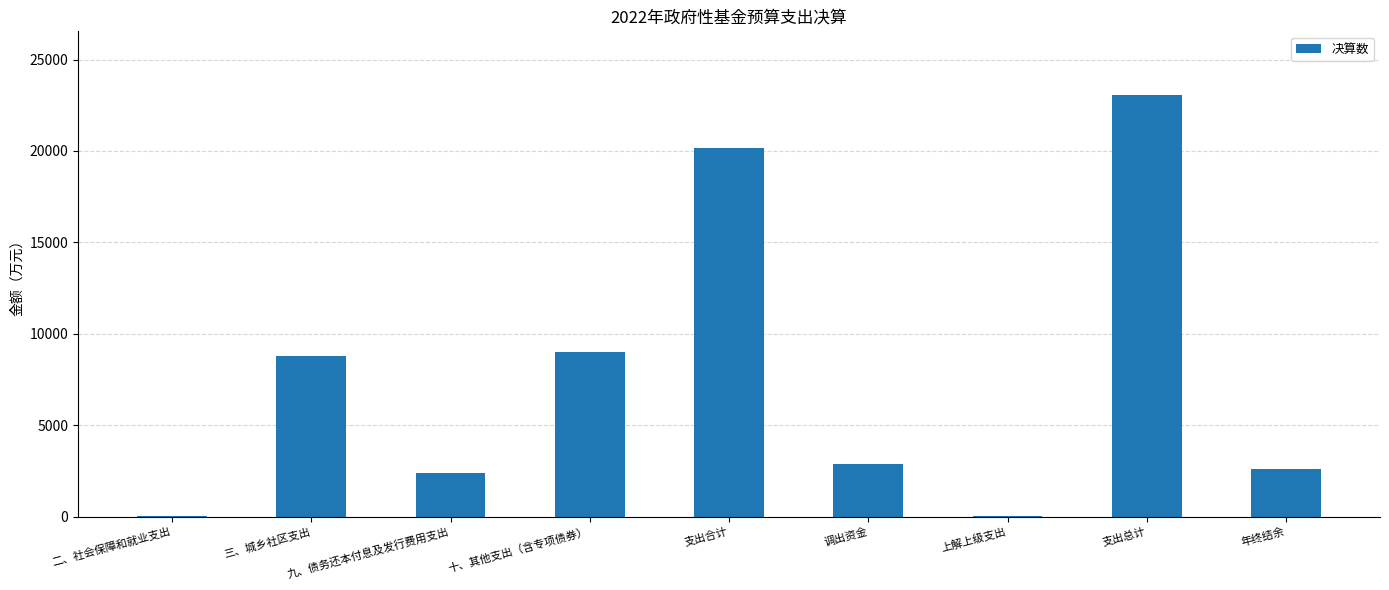

What is the difference between the values at 支出总计 and 九、债务还本付息及发行费用支出?

20696